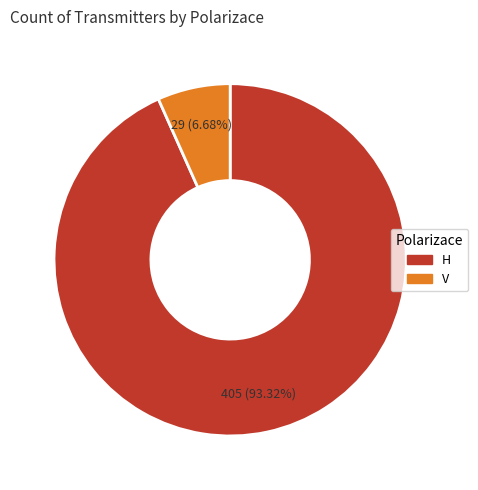

What is the smallest slice in the pie chart?

V